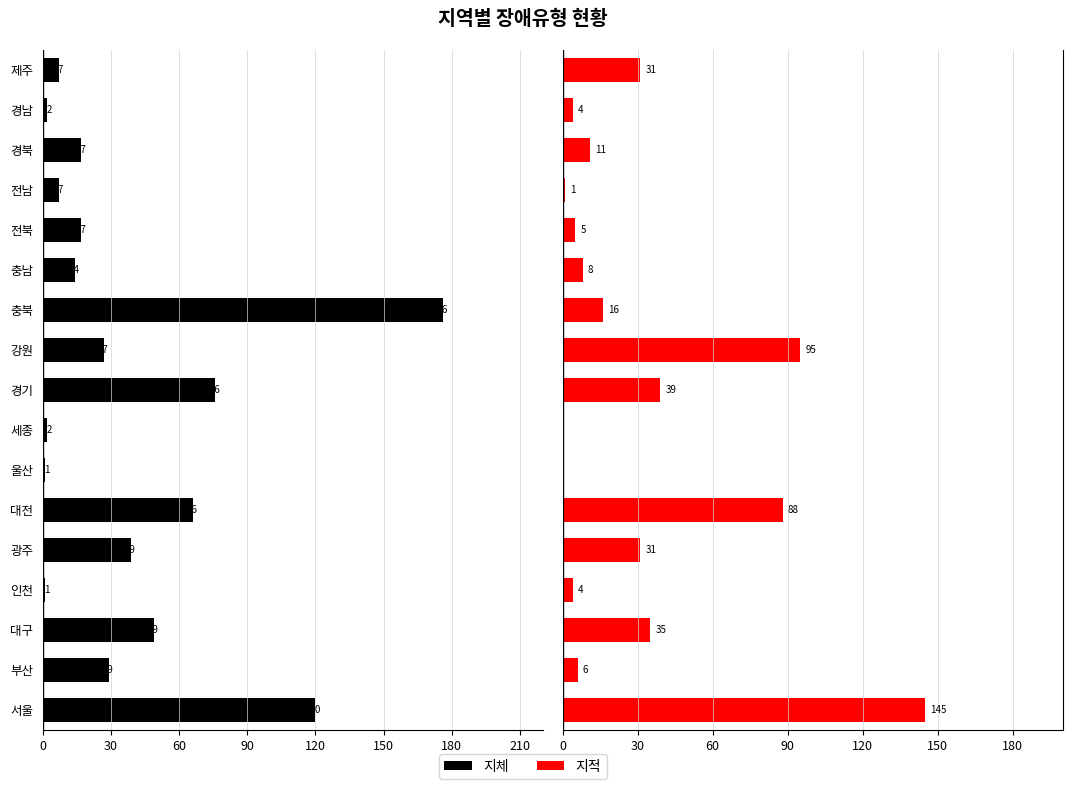

What position from the left is 광주?

5